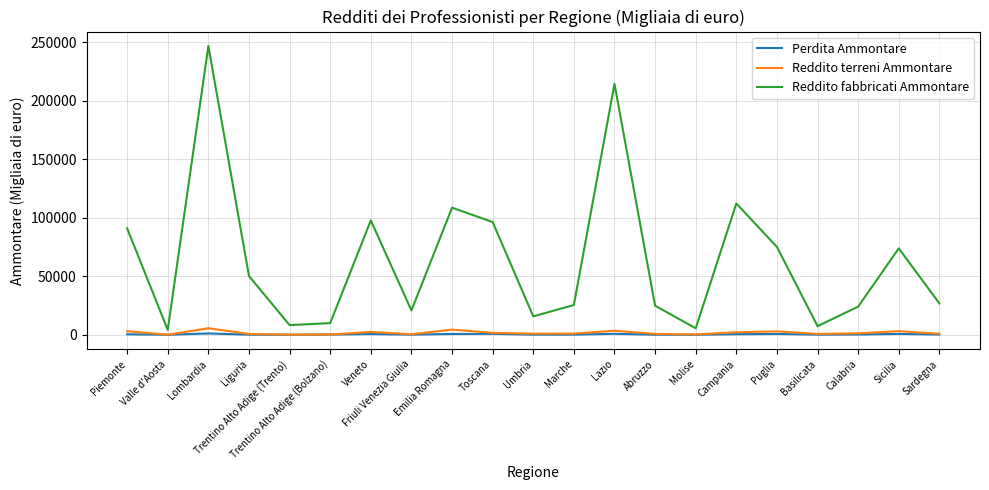

What is the lowest value of the Reddito terreni Ammontare series?

100